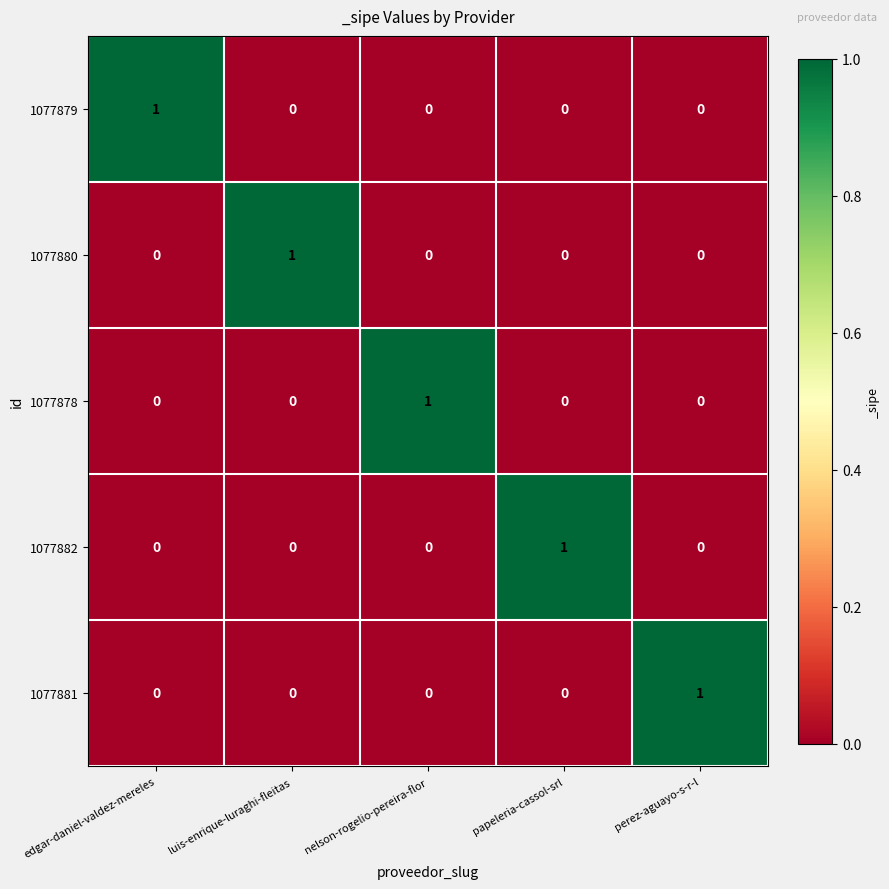

At how many categories does at least one series exceed 0?

5